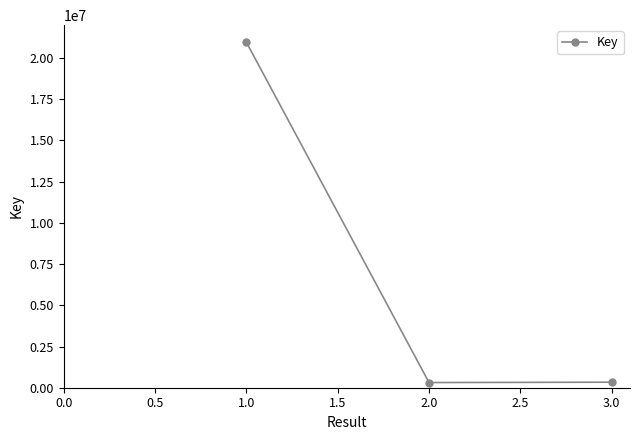

What is the maximum value shown in the chart?

20961863